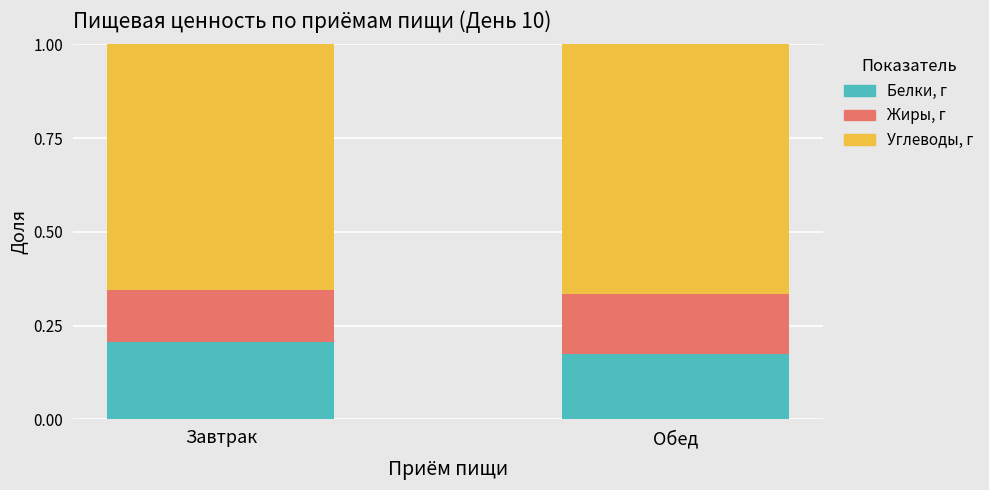

What is the total value across all series at Обед?

1.0